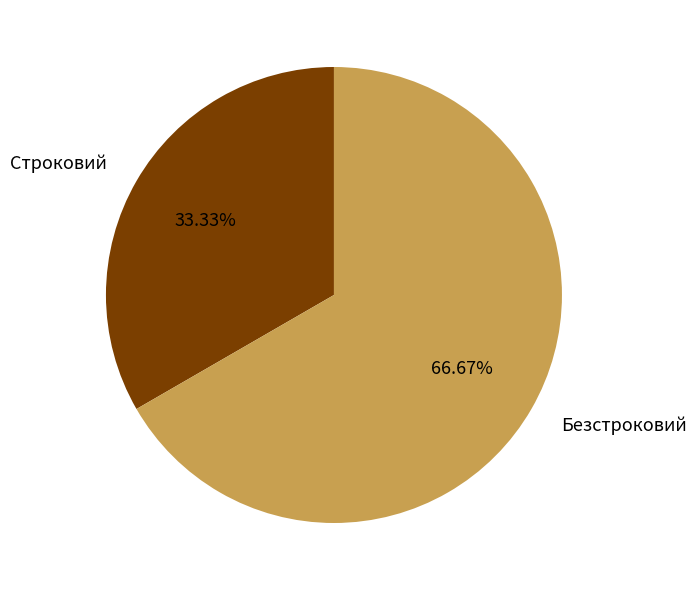

How many segments does this pie chart have?

2